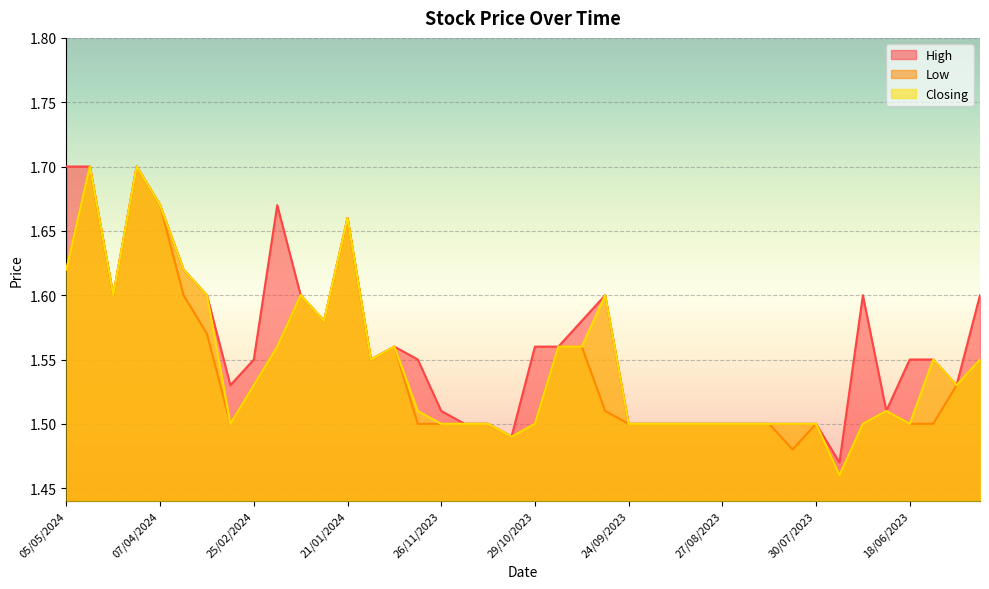

True or false: Low and Closing cross at least once.

False